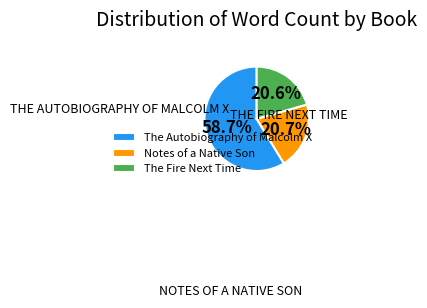

Between The Autobiography of Malcolm X and Notes of a Native Son, which is larger?

The Autobiography of Malcolm X